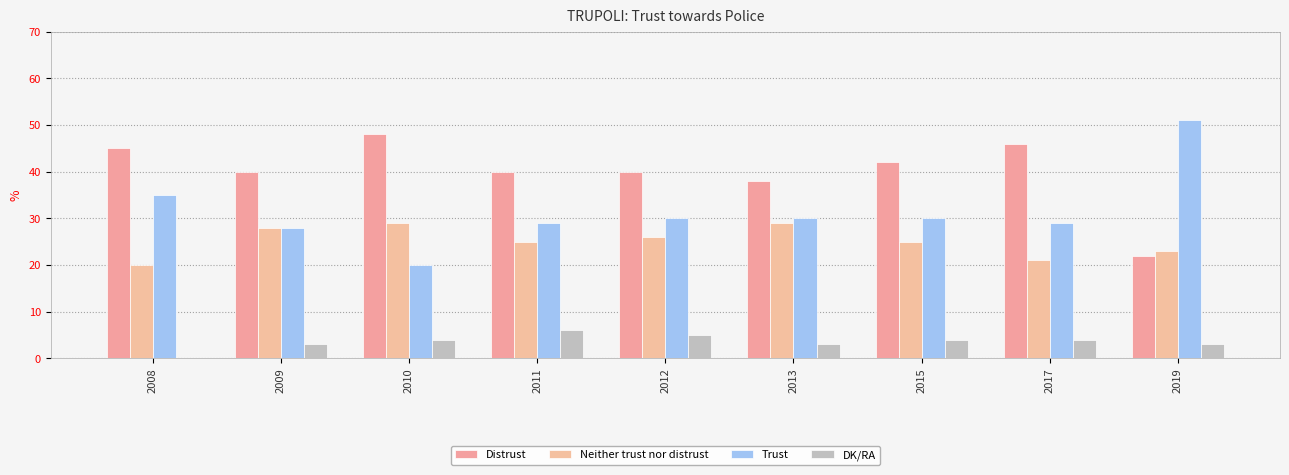

At which label does DK/RA first exceed 4?

2011